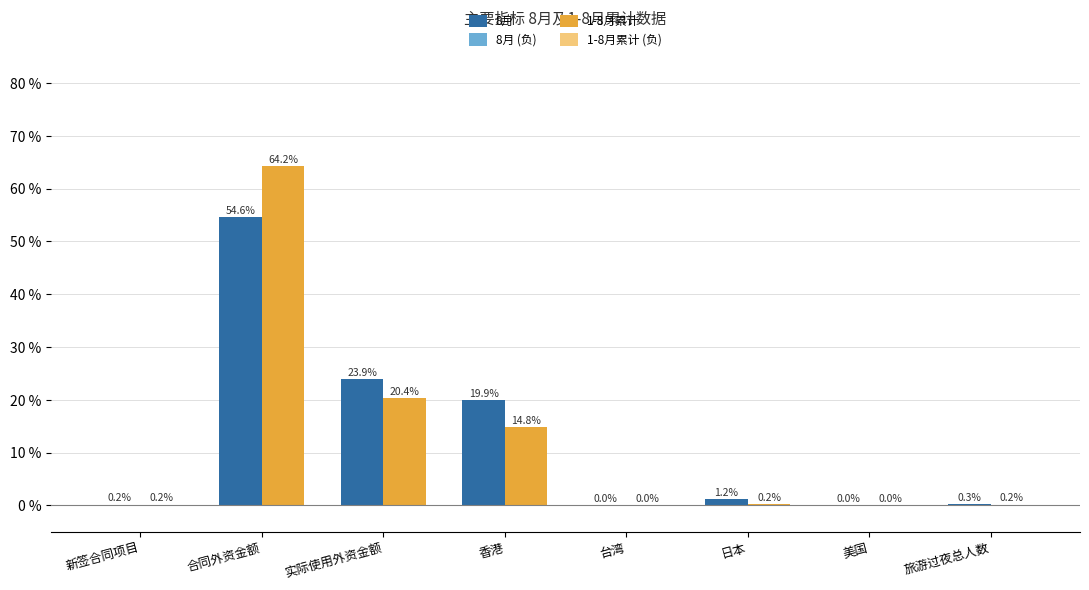

What is the sum of all 8月 values?

100.0